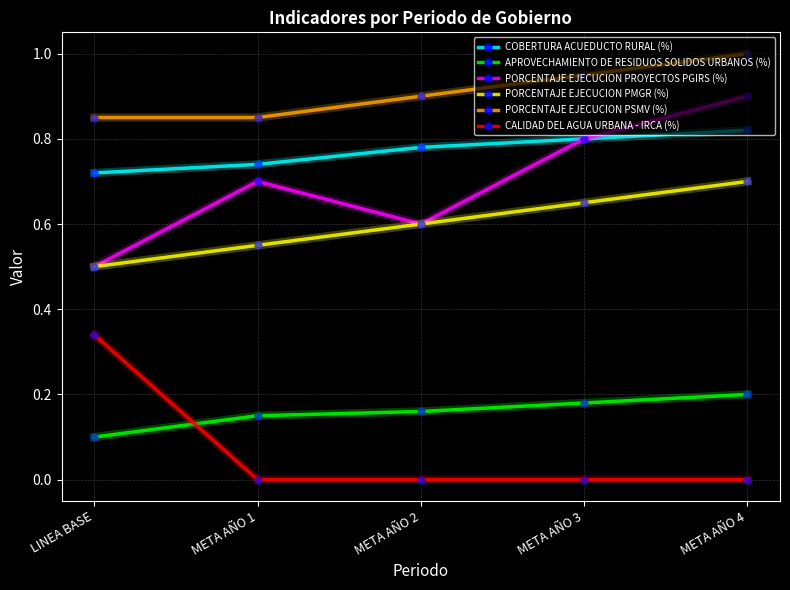

Which series changed the most between META AÑO 1 and META AÑO 4?

PORCENTAJE EJECUCION PROYECTOS PGIRS (%)